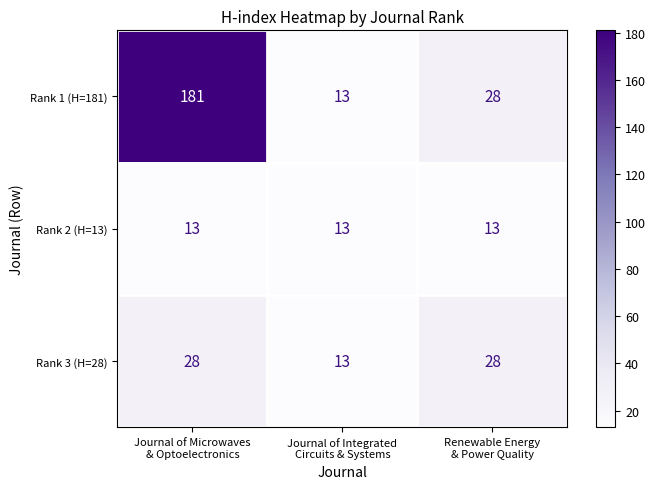

What is the lowest value of the Rank 3 (H=28) series?

13